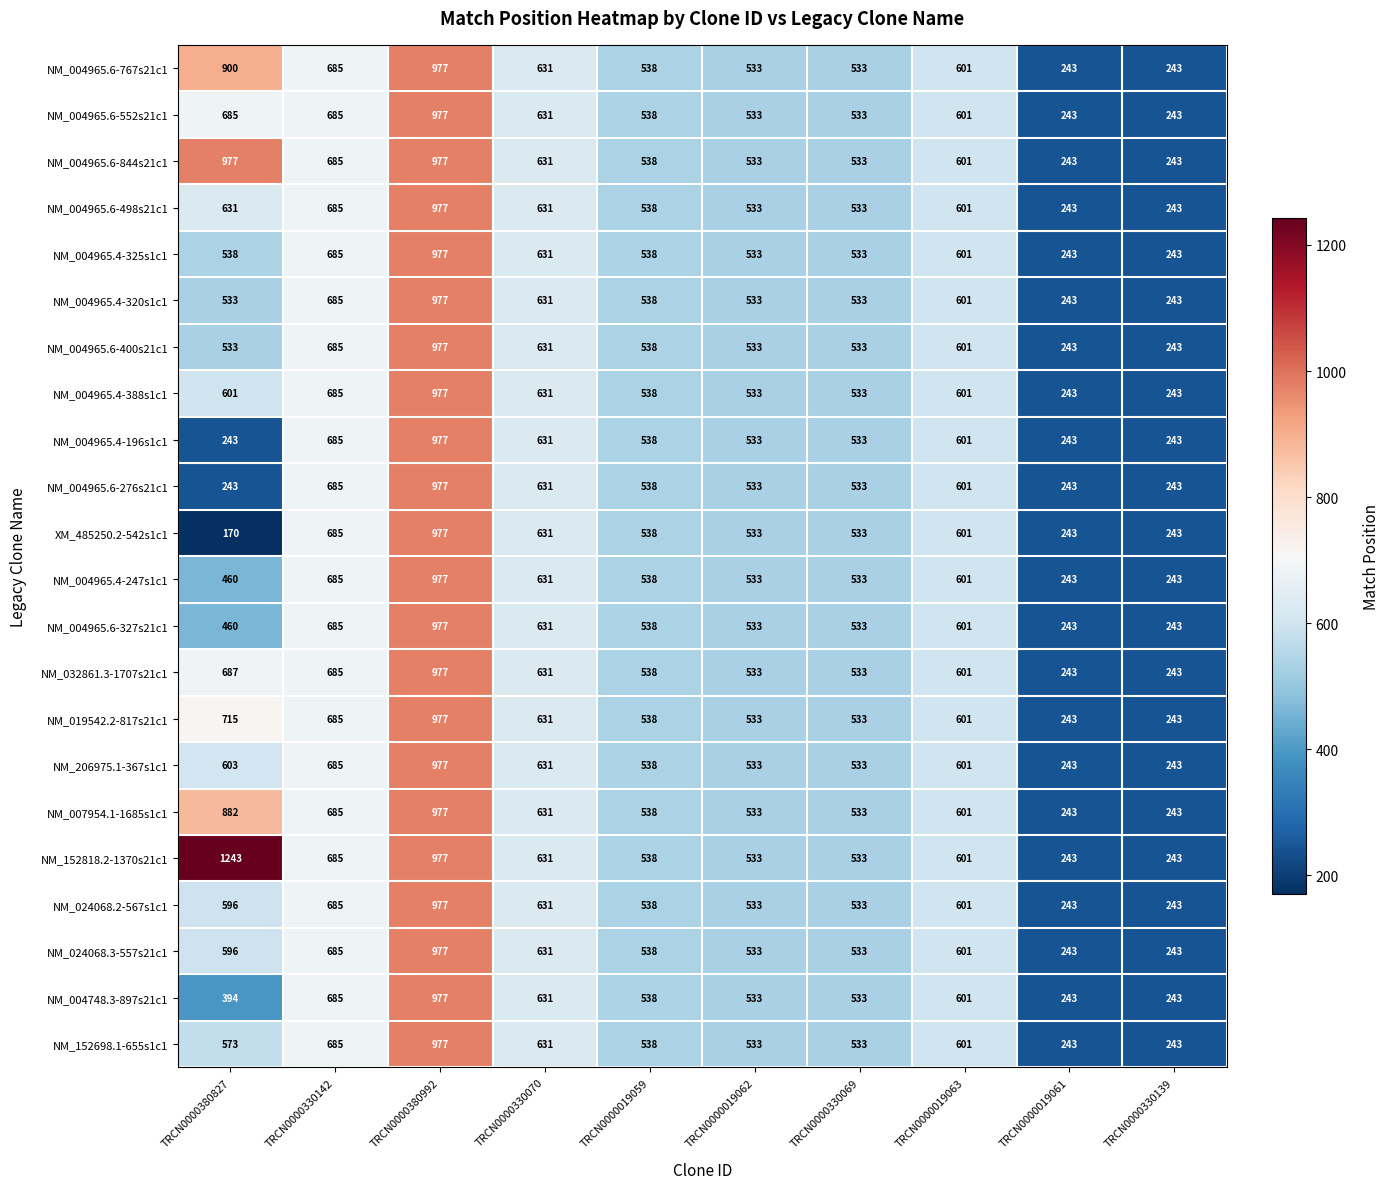

Where is NM_024068.3-557s21c1 nearest to the value 610?

TRCN0000019063